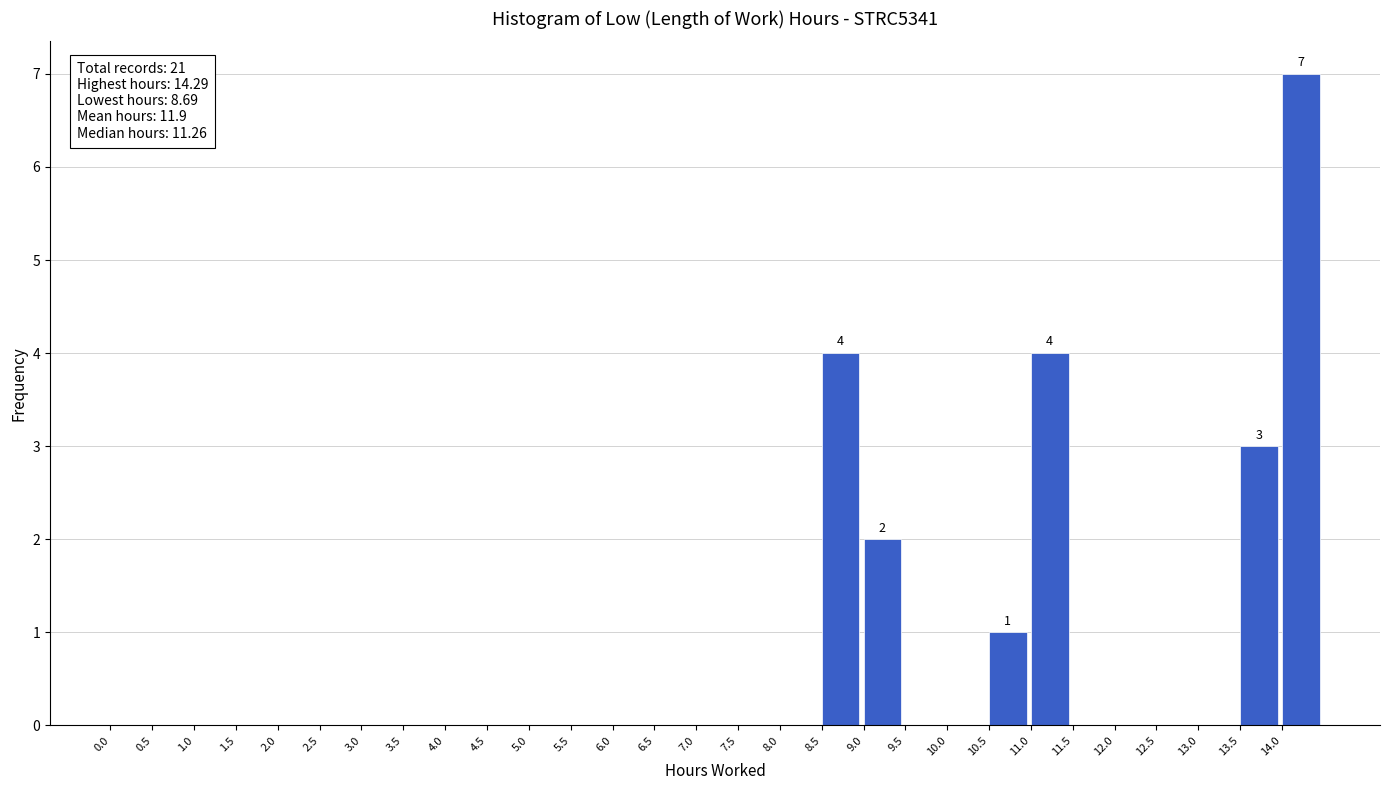

Which range on the x-axis has the tallest bar?

14.0 to 14.5